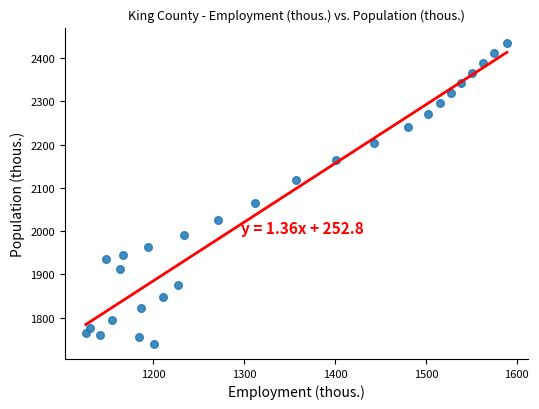

What is the range of X values (max minus min)?

463.0